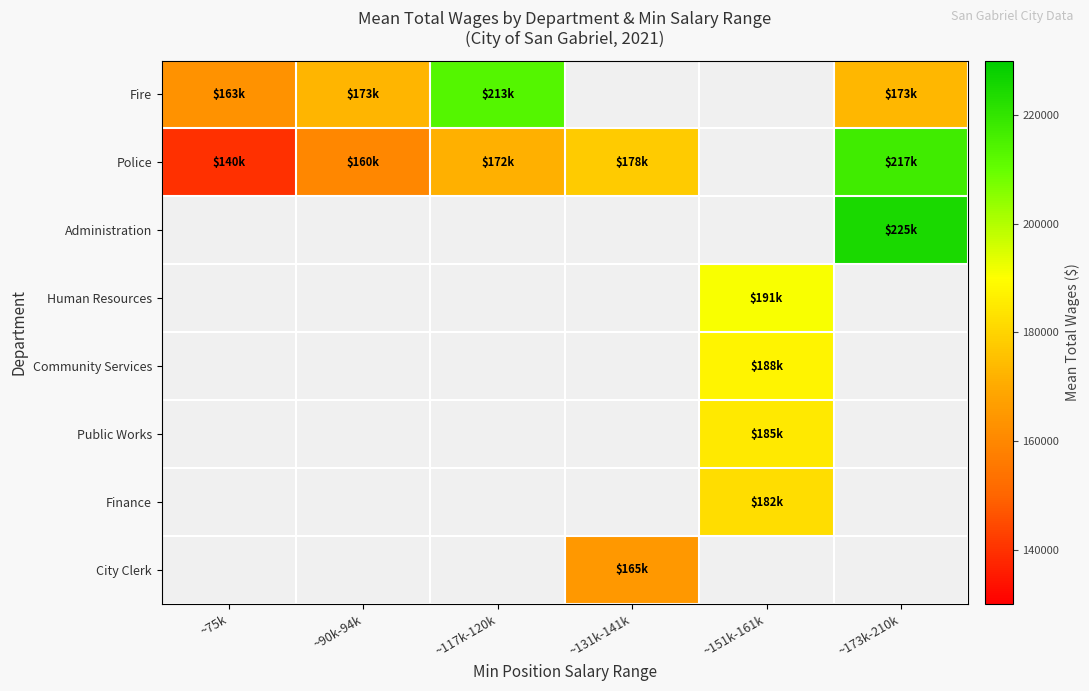

Which series has the largest range (max minus min)?

Police